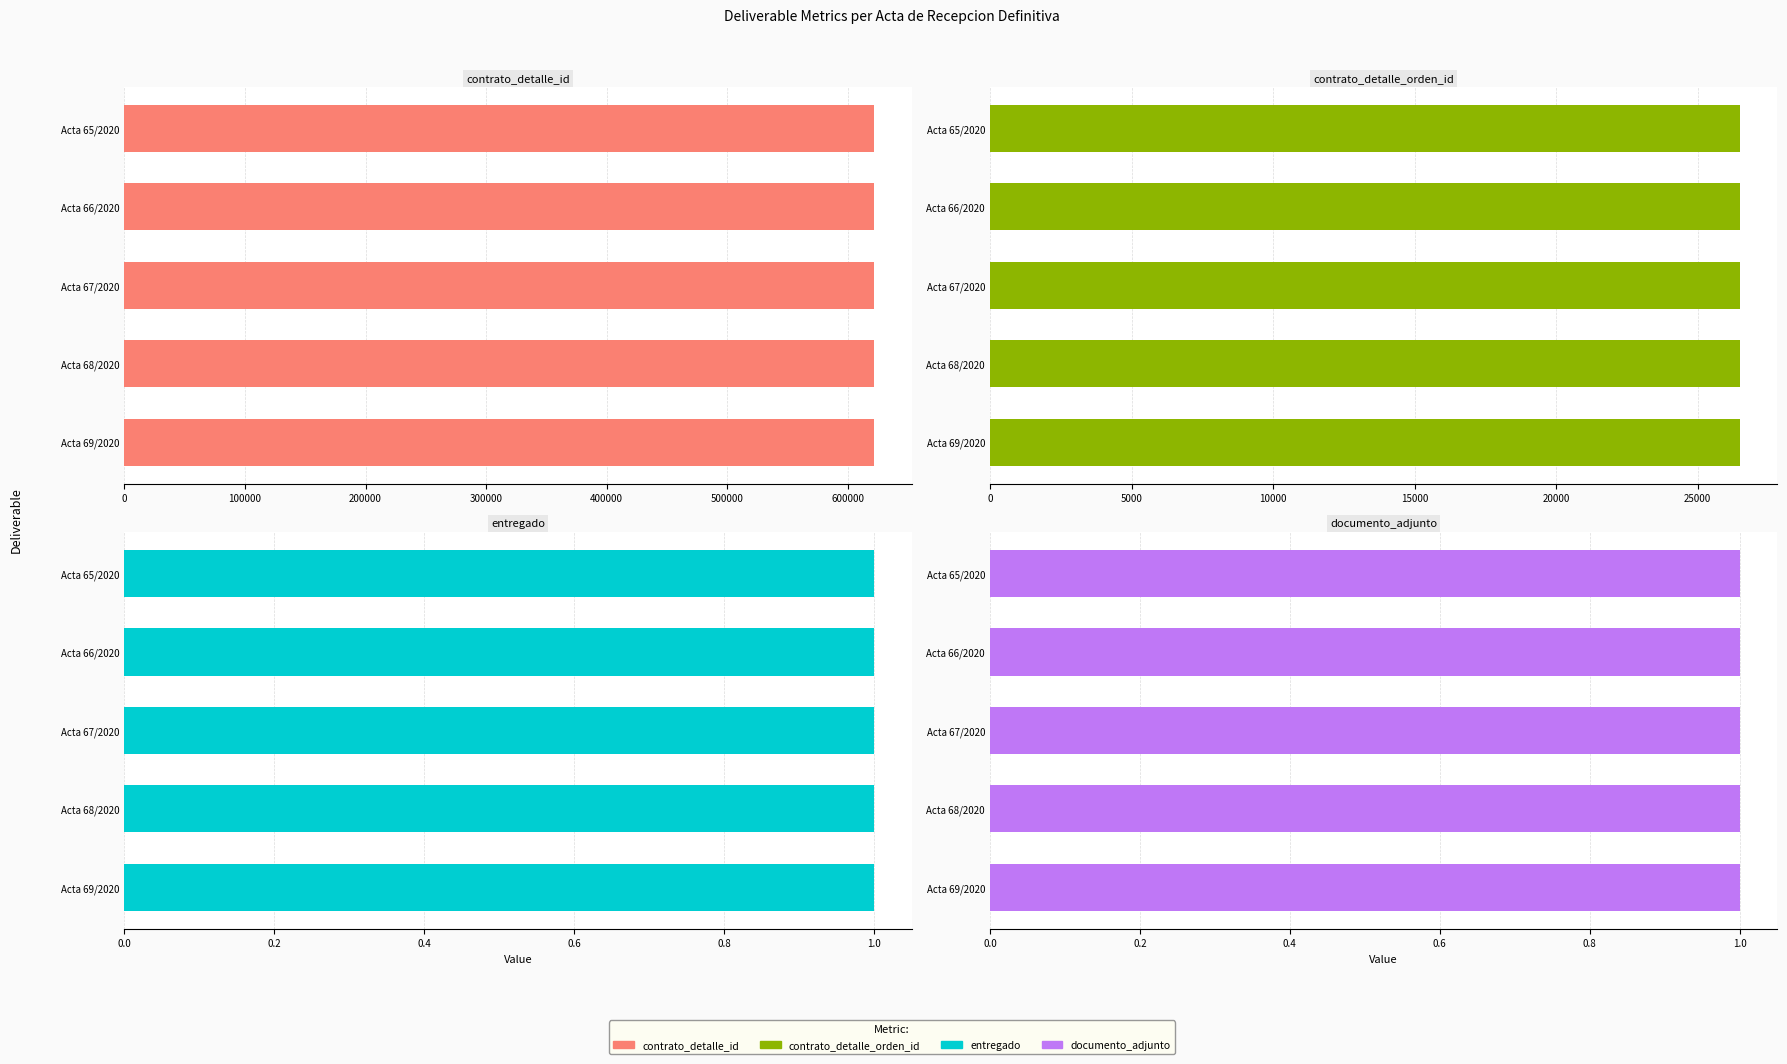

What is the spread (max minus min) of values at Acta 66/2020?

621772